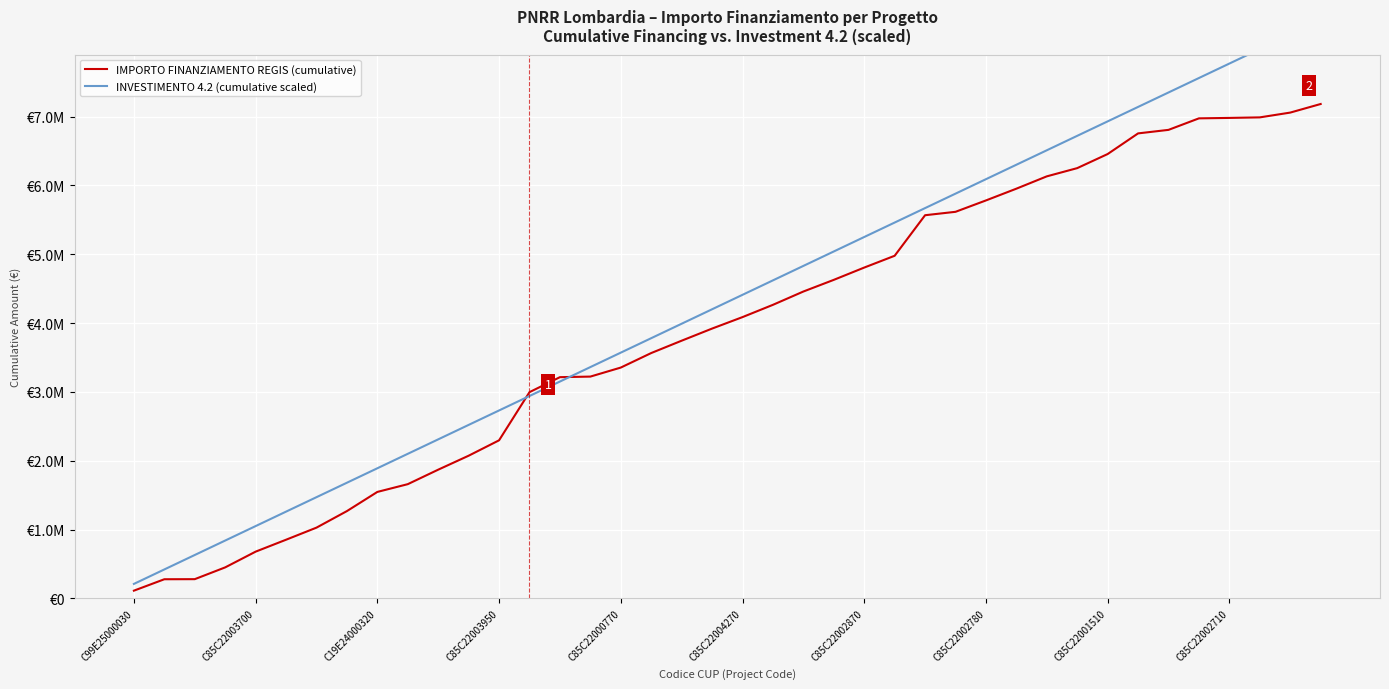

Does the chart display data point markers on the line(s)?

No